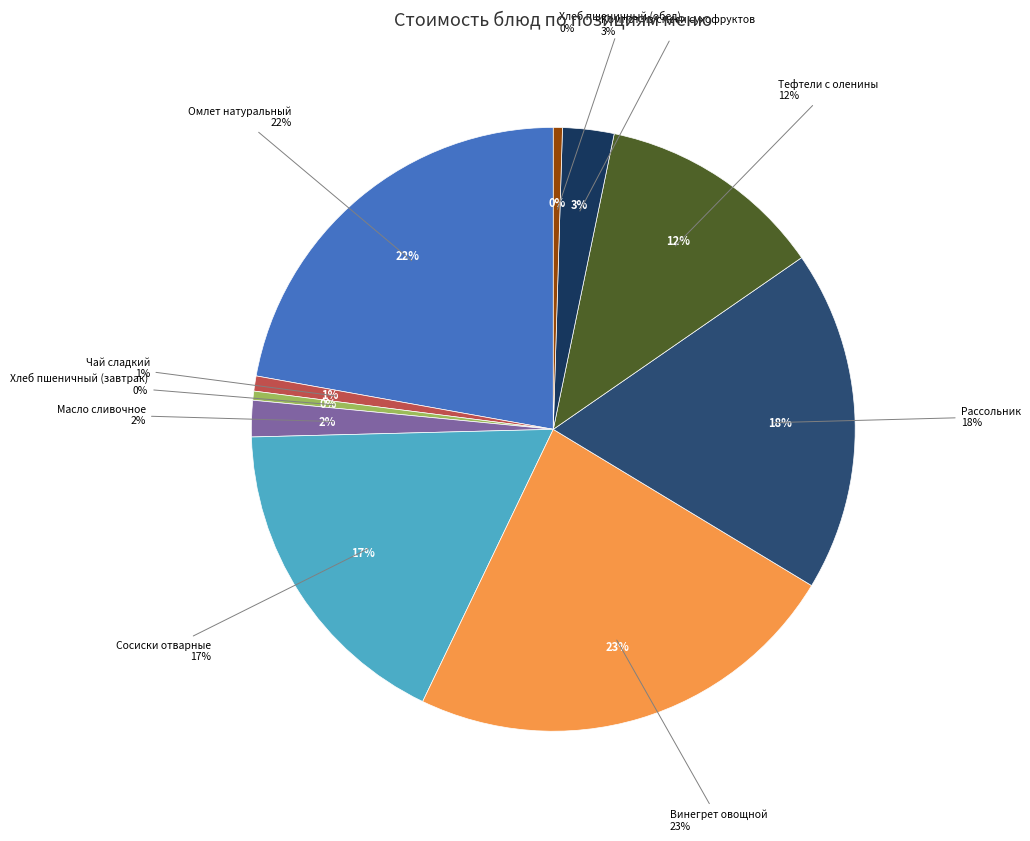

How many slices are in this pie chart?

10